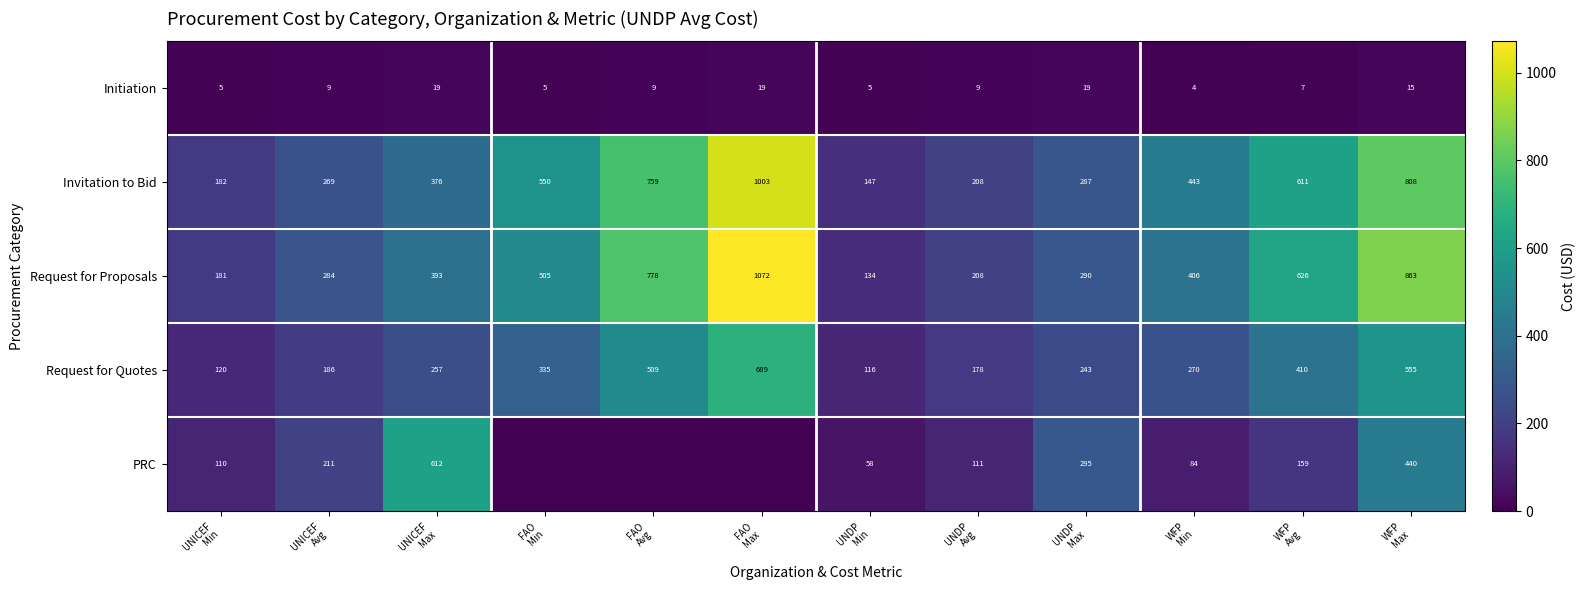

How many series are shown in this chart?

5